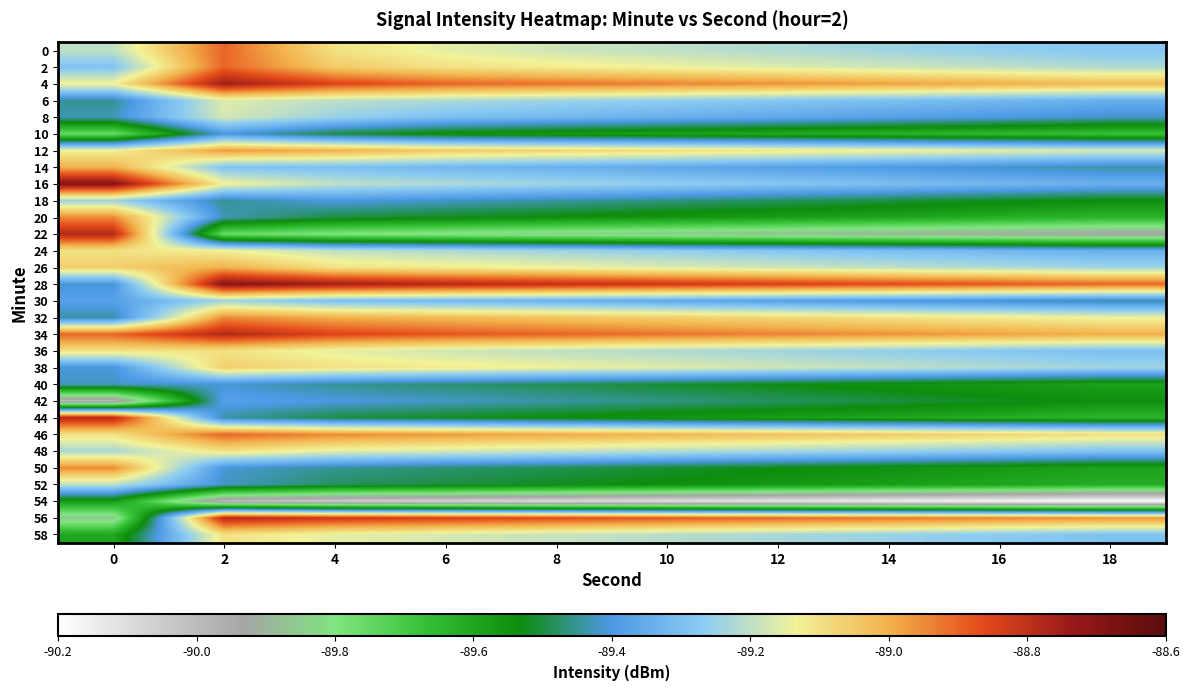

Between 18 and 14, which is larger?

14